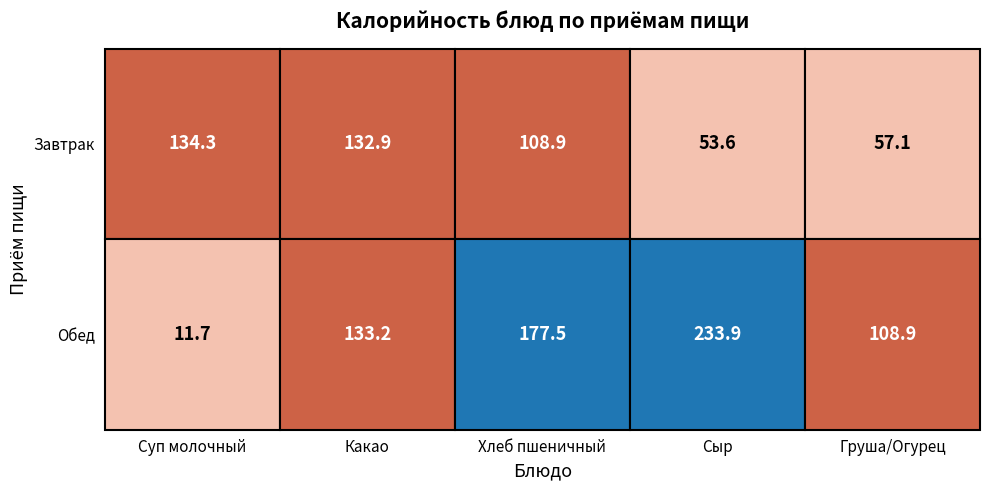

At which category is the sum across all series the highest?

3